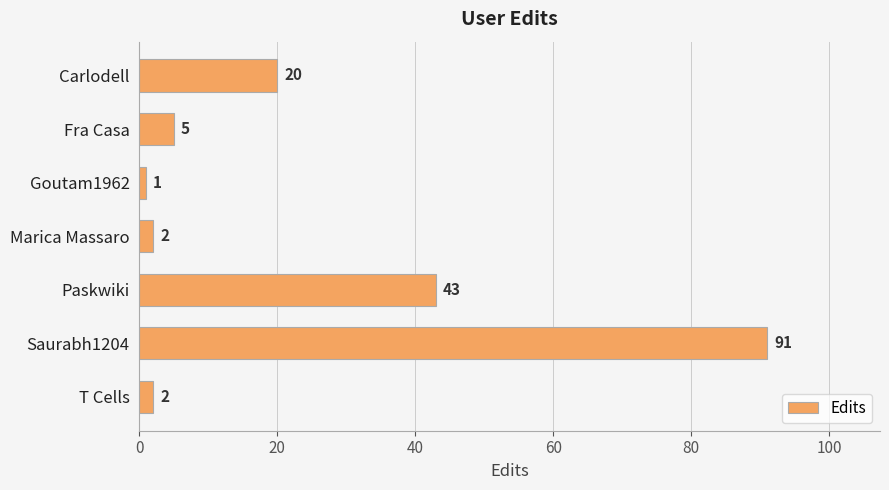

What is the smallest value displayed?

1